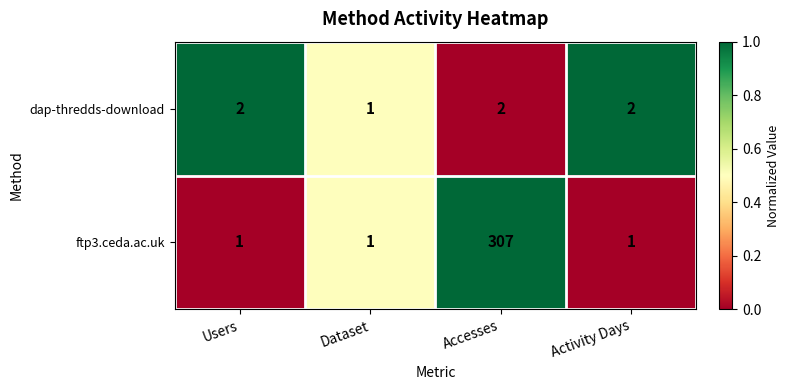

At which category is the sum across all series the highest?

Accesses